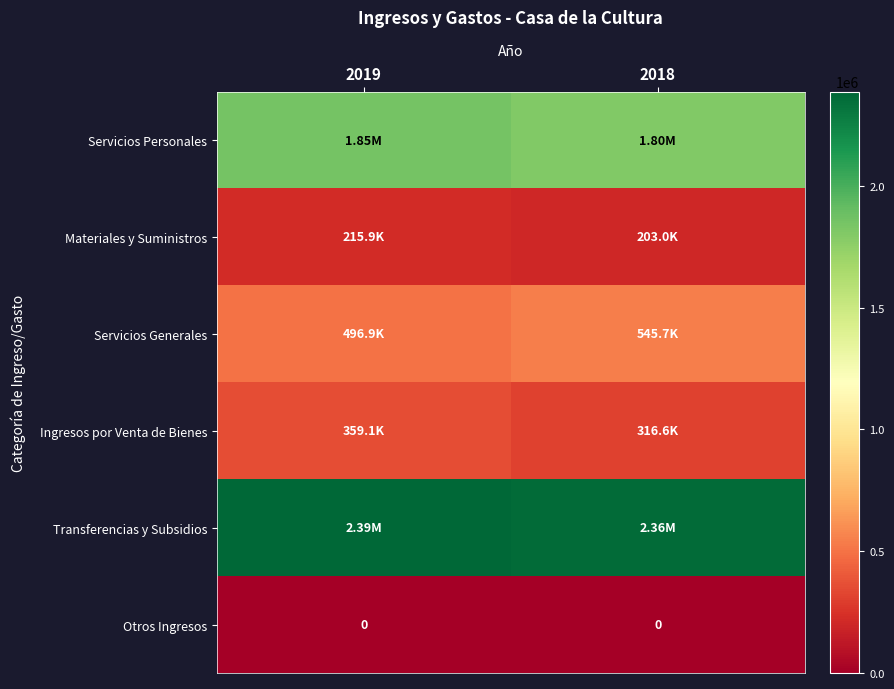

At how many categories does at least one series exceed 1268190?

2